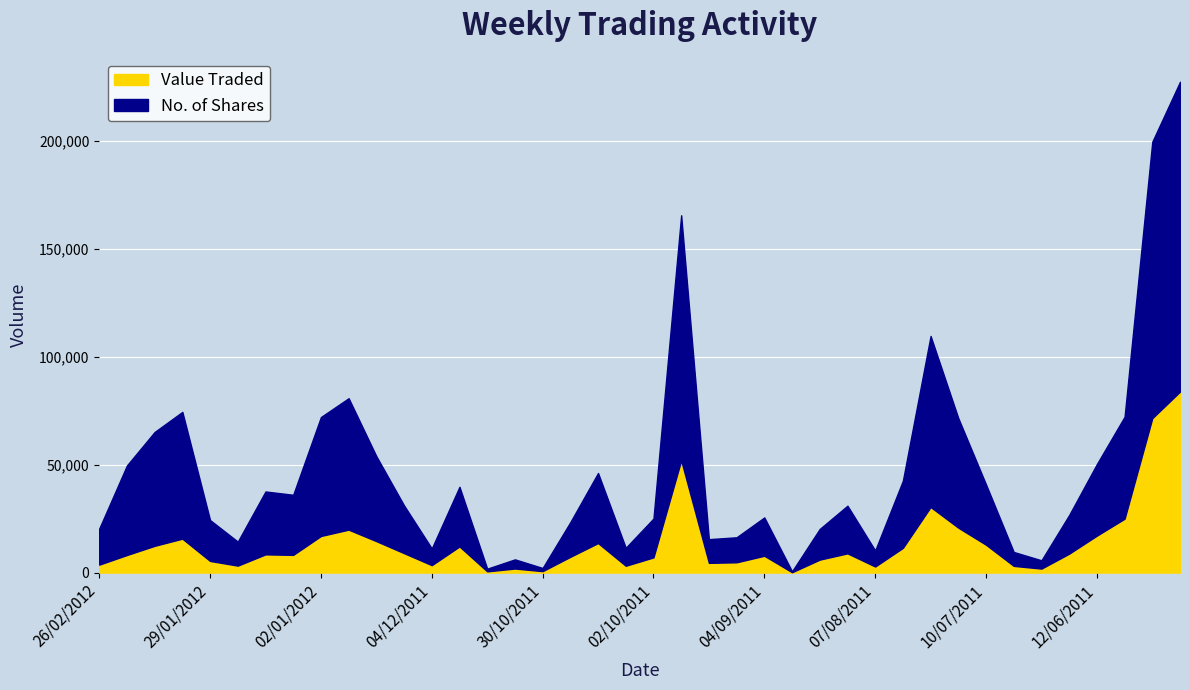

What position from the right is 05/06/2011?

3